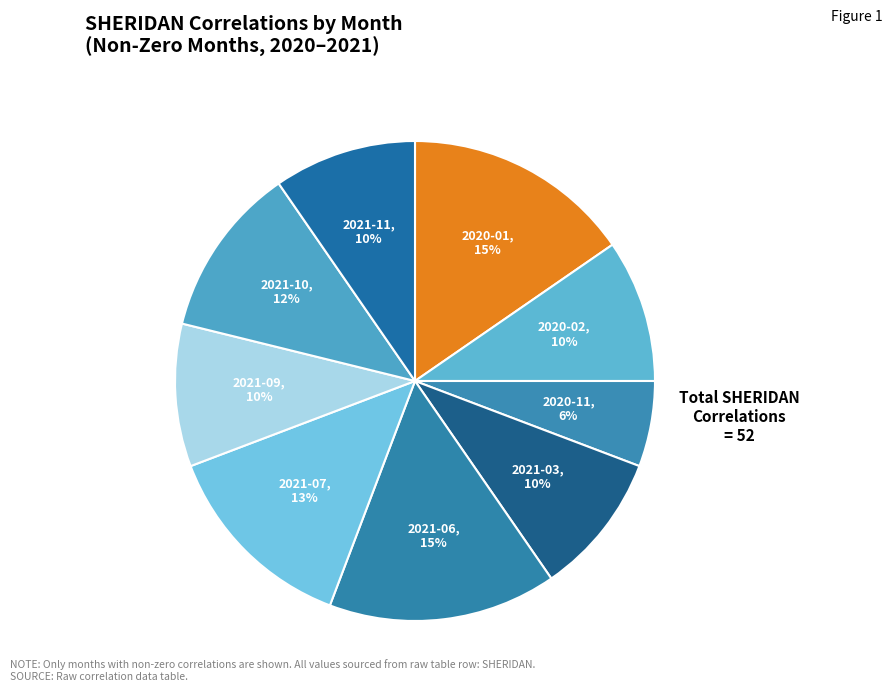

Rank the categories by value from highest to lowest.

2020-01, 2021-06, 2021-07, 2021-10, 2020-02, 2021-03, 2021-09, 2021-11, 2020-11